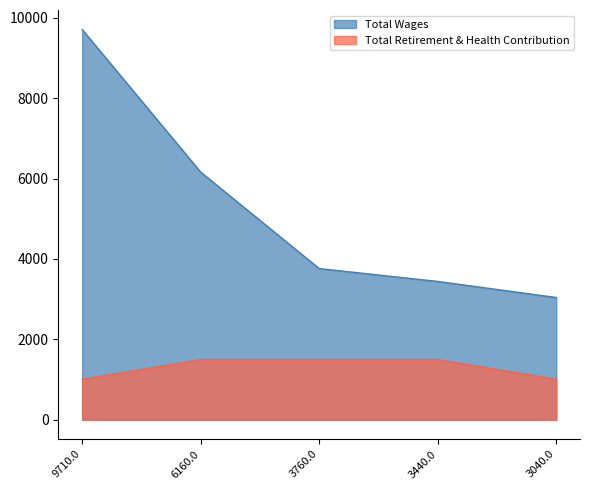

At which label does Total Retirement & Health Contribution reach its minimum?

9710.0